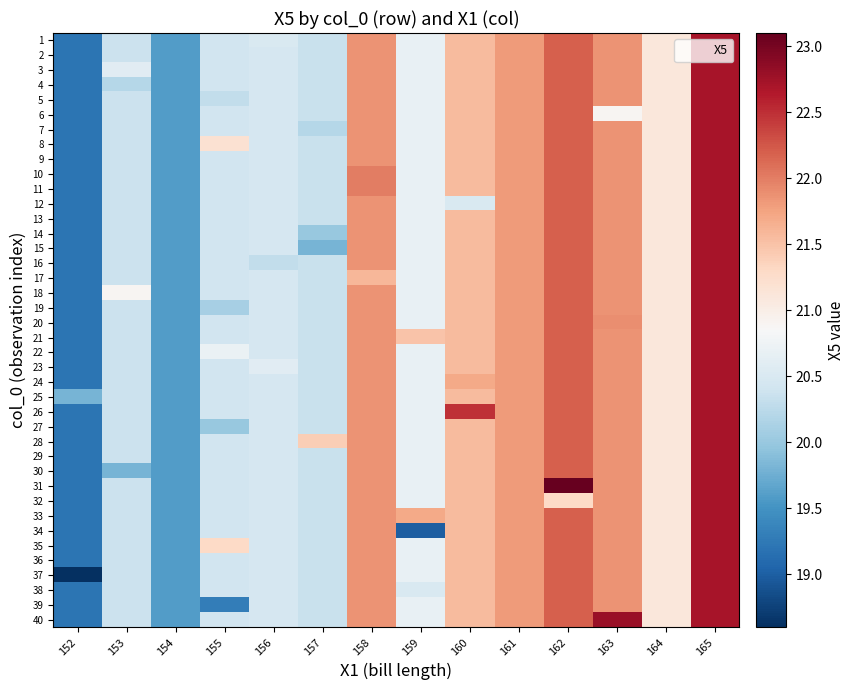

Reading left to right, list all the values displayed in this chart.

1: 152=19.2	153=20.4	154=19.6	155=20.4	156=20.5	157=20.4	158=21.9	159=20.7	160=21.6	161=21.8	162=22.2	163=21.9	164=21.1	165=22.7
2: 152=19.2	153=20.4	154=19.6	155=20.4	156=20.5	157=20.4	158=21.9	159=20.7	160=21.6	161=21.8	162=22.2	163=21.9	164=21.1	165=22.7
3: 152=19.2	153=20.6	154=19.6	155=20.4	156=20.5	157=20.4	158=21.9	159=20.7	160=21.6	161=21.8	162=22.2	163=21.9	164=21.1	165=22.7
4: 152=19.2	153=20.2	154=19.6	155=20.4	156=20.5	157=20.4	158=21.9	159=20.7	160=21.6	161=21.8	162=22.2	163=21.9	164=21.1	165=22.7
5: 152=19.2	153=20.4	154=19.6	155=20.3	156=20.5	157=20.4	158=21.9	159=20.7	160=21.6	161=21.8	162=22.2	163=21.9	164=21.1	165=22.7
6: 152=19.2	153=20.4	154=19.6	155=20.4	156=20.5	157=20.4	158=21.9	159=20.7	160=21.6	161=21.8	162=22.2	163=20.9	164=21.1	165=22.7
7: 152=19.2	153=20.4	154=19.6	155=20.4	156=20.5	157=20.2	158=21.9	159=20.7	160=21.6	161=21.8	162=22.2	163=21.9	164=21.1	165=22.7
8: 152=19.2	153=20.4	154=19.6	155=21.2	156=20.5	157=20.4	158=21.9	159=20.7	160=21.6	161=21.8	162=22.2	163=21.9	164=21.1	165=22.7
9: 152=19.2	153=20.4	154=19.6	155=20.4	156=20.5	157=20.4	158=21.9	159=20.7	160=21.6	161=21.8	162=22.2	163=21.9	164=21.1	165=22.7
10: 152=19.2	153=20.4	154=19.6	155=20.4	156=20.5	157=20.4	158=22.0	159=20.7	160=21.6	161=21.8	162=22.2	163=21.9	164=21.1	165=22.7
11: 152=19.2	153=20.4	154=19.6	155=20.4	156=20.5	157=20.4	158=22.0	159=20.7	160=21.6	161=21.8	162=22.2	163=21.9	164=21.1	165=22.7
12: 152=19.2	153=20.4	154=19.6	155=20.4	156=20.5	157=20.4	158=21.9	159=20.7	160=20.5	161=21.8	162=22.2	163=21.9	164=21.1	165=22.7
13: 152=19.2	153=20.4	154=19.6	155=20.4	156=20.5	157=20.4	158=21.9	159=20.7	160=21.6	161=21.8	162=22.2	163=21.9	164=21.1	165=22.7
14: 152=19.2	153=20.4	154=19.6	155=20.4	156=20.5	157=20.0	158=21.9	159=20.7	160=21.6	161=21.8	162=22.2	163=21.9	164=21.1	165=22.7
15: 152=19.2	153=20.4	154=19.6	155=20.4	156=20.5	157=19.8	158=21.9	159=20.7	160=21.6	161=21.8	162=22.2	163=21.9	164=21.1	165=22.7
16: 152=19.2	153=20.4	154=19.6	155=20.4	156=20.3	157=20.4	158=21.9	159=20.7	160=21.6	161=21.8	162=22.2	163=21.9	164=21.1	165=22.7
17: 152=19.2	153=20.4	154=19.6	155=20.4	156=20.5	157=20.4	158=21.6	159=20.7	160=21.6	161=21.8	162=22.2	163=21.9	164=21.1	165=22.7
18: 152=19.2	153=20.9	154=19.6	155=20.4	156=20.5	157=20.4	158=21.9	159=20.7	160=21.6	161=21.8	162=22.2	163=21.9	164=21.1	165=22.7
19: 152=19.2	153=20.4	154=19.6	155=20.1	156=20.5	157=20.4	158=21.9	159=20.7	160=21.6	161=21.8	162=22.2	163=21.9	164=21.1	165=22.7
20: 152=19.2	153=20.4	154=19.6	155=20.4	156=20.5	157=20.4	158=21.9	159=20.7	160=21.6	161=21.8	162=22.2	163=21.9	164=21.1	165=22.7
21: 152=19.2	153=20.4	154=19.6	155=20.4	156=20.5	157=20.4	158=21.9	159=21.5	160=21.6	161=21.8	162=22.2	163=21.9	164=21.1	165=22.7
22: 152=19.2	153=20.4	154=19.6	155=20.7	156=20.5	157=20.4	158=21.9	159=20.7	160=21.6	161=21.8	162=22.2	163=21.9	164=21.1	165=22.7
23: 152=19.2	153=20.4	154=19.6	155=20.4	156=20.6	157=20.4	158=21.9	159=20.7	160=21.6	161=21.8	162=22.2	163=21.9	164=21.1	165=22.7
24: 152=19.2	153=20.4	154=19.6	155=20.4	156=20.5	157=20.4	158=21.9	159=20.7	160=21.7	161=21.8	162=22.2	163=21.9	164=21.1	165=22.7
25: 152=19.8	153=20.4	154=19.6	155=20.4	156=20.5	157=20.4	158=21.9	159=20.7	160=21.6	161=21.8	162=22.2	163=21.9	164=21.1	165=22.7
26: 152=19.2	153=20.4	154=19.6	155=20.4	156=20.5	157=20.4	158=21.9	159=20.7	160=22.5	161=21.8	162=22.2	163=21.9	164=21.1	165=22.7
27: 152=19.2	153=20.4	154=19.6	155=20.0	156=20.5	157=20.4	158=21.9	159=20.7	160=21.6	161=21.8	162=22.2	163=21.9	164=21.1	165=22.7
28: 152=19.2	153=20.4	154=19.6	155=20.4	156=20.5	157=21.4	158=21.9	159=20.7	160=21.6	161=21.8	162=22.2	163=21.9	164=21.1	165=22.7
29: 152=19.2	153=20.4	154=19.6	155=20.4	156=20.5	157=20.4	158=21.9	159=20.7	160=21.6	161=21.8	162=22.2	163=21.9	164=21.1	165=22.7
30: 152=19.2	153=19.8	154=19.6	155=20.4	156=20.5	157=20.4	158=21.9	159=20.7	160=21.6	161=21.8	162=22.2	163=21.9	164=21.1	165=22.7
31: 152=19.2	153=20.4	154=19.6	155=20.4	156=20.5	157=20.4	158=21.9	159=20.7	160=21.6	161=21.8	162=23.1	163=21.9	164=21.1	165=22.7
32: 152=19.2	153=20.4	154=19.6	155=20.4	156=20.5	157=20.4	158=21.9	159=20.7	160=21.6	161=21.8	162=21.3	163=21.9	164=21.1	165=22.7
33: 152=19.2	153=20.4	154=19.6	155=20.4	156=20.5	157=20.4	158=21.9	159=21.7	160=21.6	161=21.8	162=22.2	163=21.9	164=21.1	165=22.7
34: 152=19.2	153=20.4	154=19.6	155=20.4	156=20.5	157=20.4	158=21.9	159=19.0	160=21.6	161=21.8	162=22.2	163=21.9	164=21.1	165=22.7
35: 152=19.2	153=20.4	154=19.6	155=21.3	156=20.5	157=20.4	158=21.9	159=20.7	160=21.6	161=21.8	162=22.2	163=21.9	164=21.1	165=22.7
36: 152=19.2	153=20.4	154=19.6	155=20.4	156=20.5	157=20.4	158=21.9	159=20.7	160=21.6	161=21.8	162=22.2	163=21.9	164=21.1	165=22.7
37: 152=18.6	153=20.4	154=19.6	155=20.4	156=20.5	157=20.4	158=21.9	159=20.7	160=21.6	161=21.8	162=22.2	163=21.9	164=21.1	165=22.7
38: 152=19.2	153=20.4	154=19.6	155=20.4	156=20.5	157=20.4	158=21.9	159=20.5	160=21.6	161=21.8	162=22.2	163=21.9	164=21.1	165=22.7
39: 152=19.2	153=20.4	154=19.6	155=19.3	156=20.5	157=20.4	158=21.9	159=20.7	160=21.6	161=21.8	162=22.2	163=21.9	164=21.1	165=22.7
40: 152=19.2	153=20.4	154=19.6	155=20.4	156=20.5	157=20.4	158=21.9	159=20.7	160=21.6	161=21.8	162=22.2	163=22.8	164=21.1	165=22.7